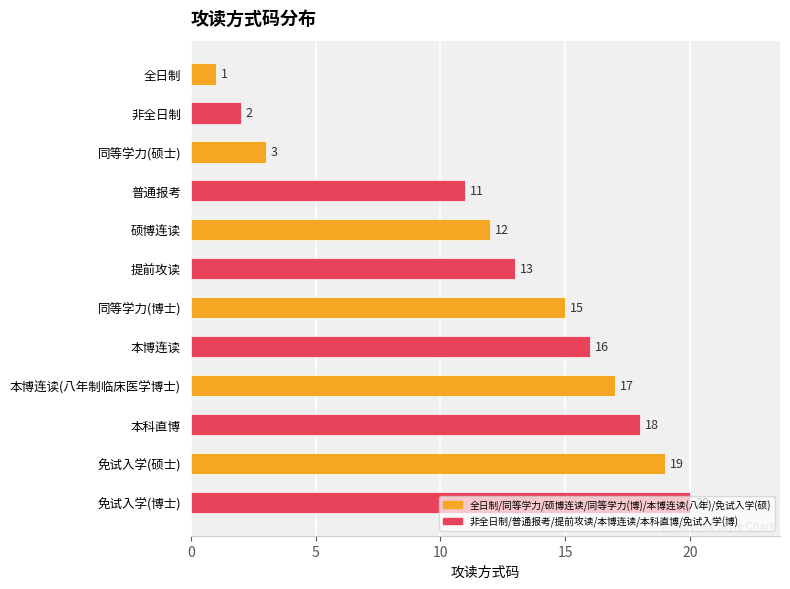

What is the sum of the values at 非全日制 and 免试入学(博士)?

22